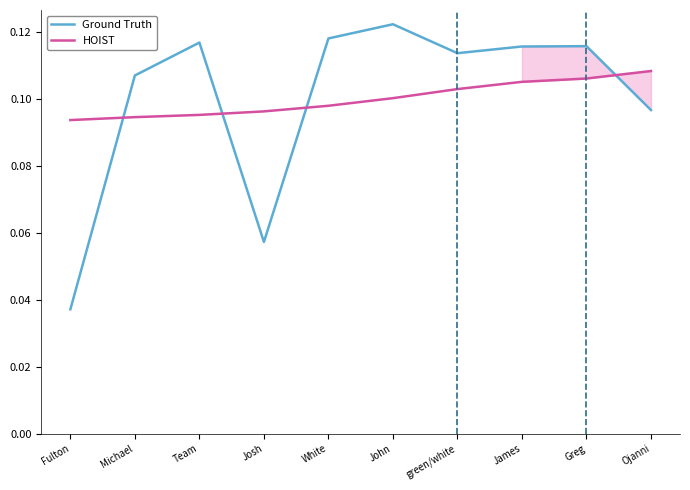

How many data points does each series have?

10